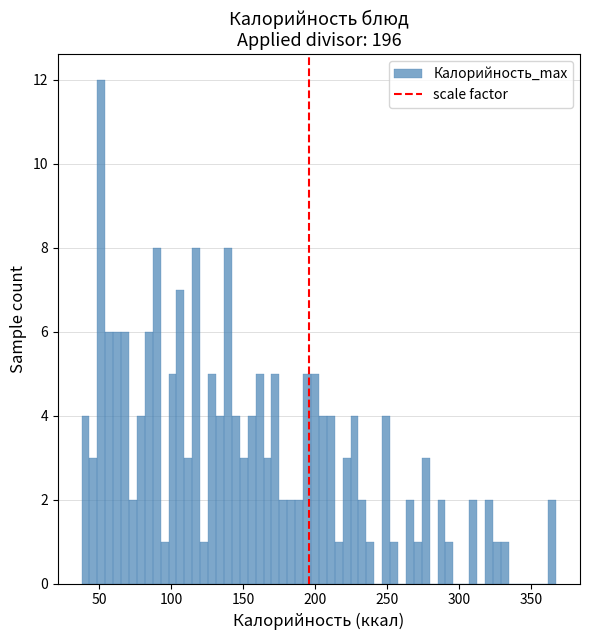

Read against the x-axis, roughly where is the centre of the tallest bar?

50